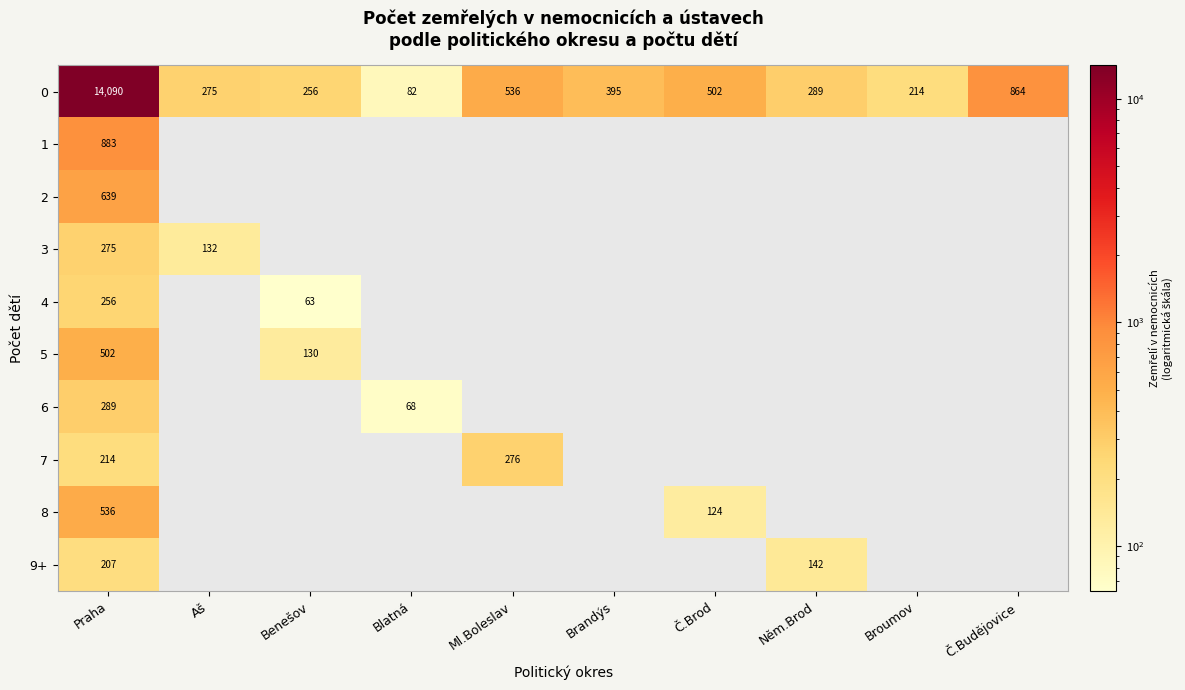

Where is 0 nearest to the value 7086?

Č.Budějovice